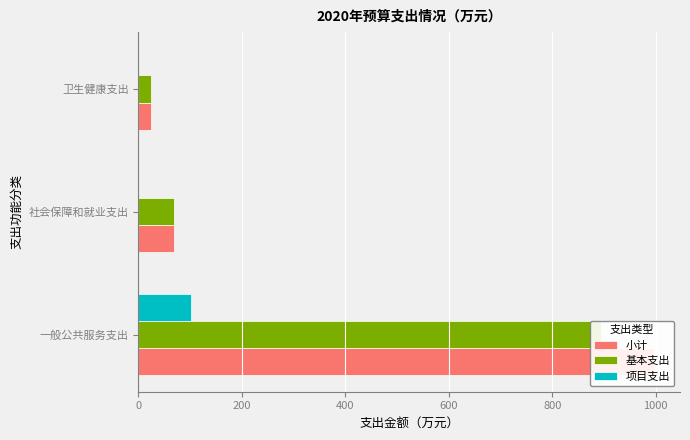

Count the number of categories in the chart.

3